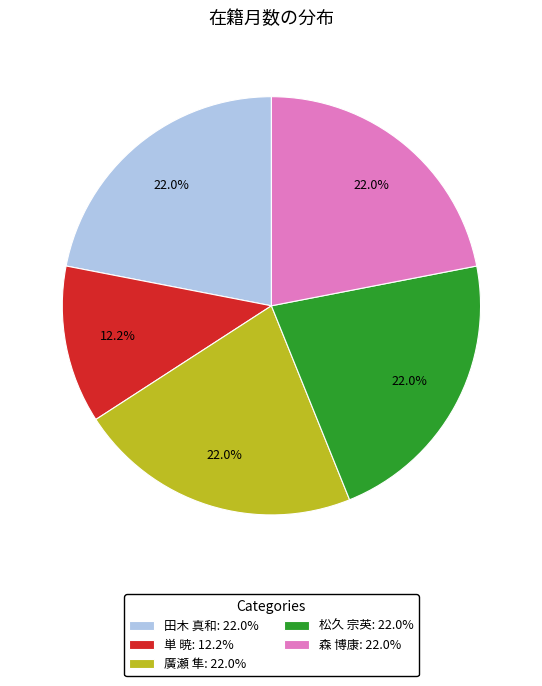

What is the ratio of the value at 松久 宗英: 22.0% to the value at 廣瀬 隼: 22.0%?

1.0